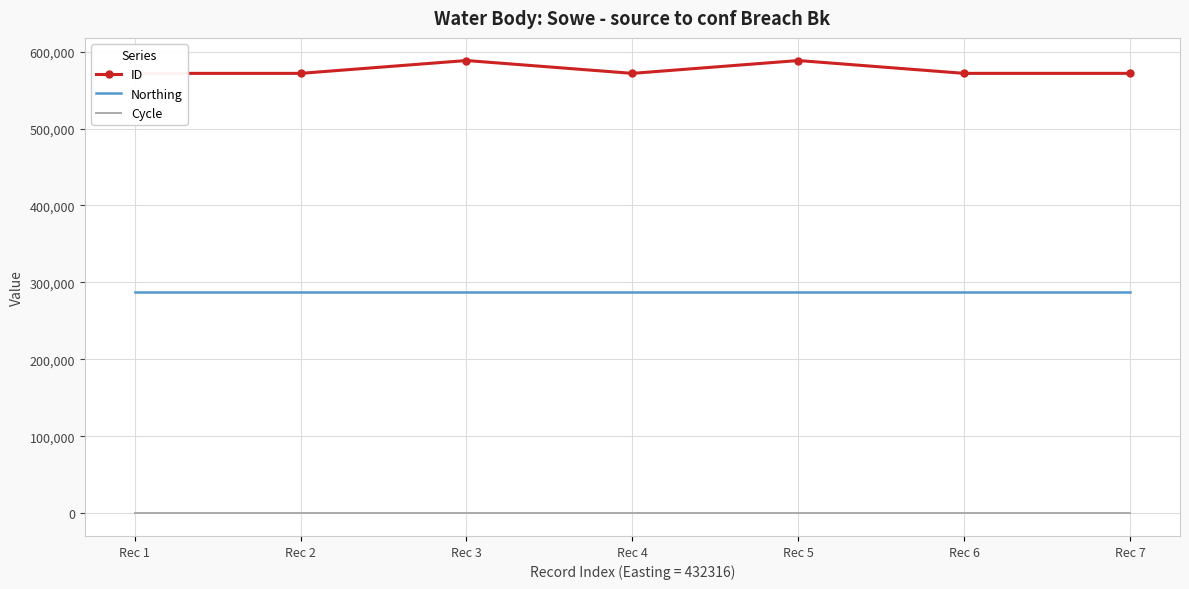

Which series has the widest spread of values?

ID